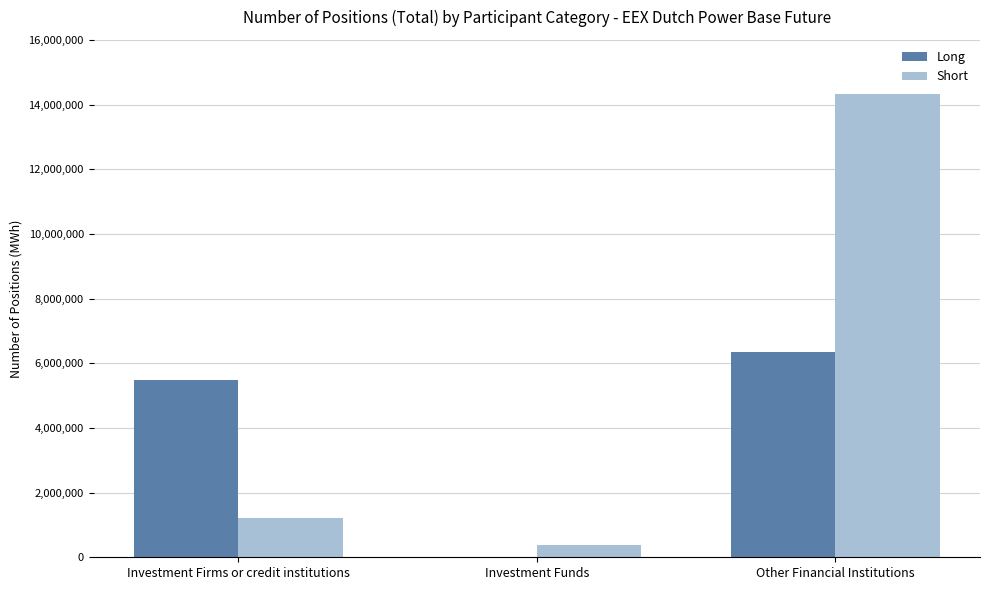

Which series has the largest total across all categories?

Short